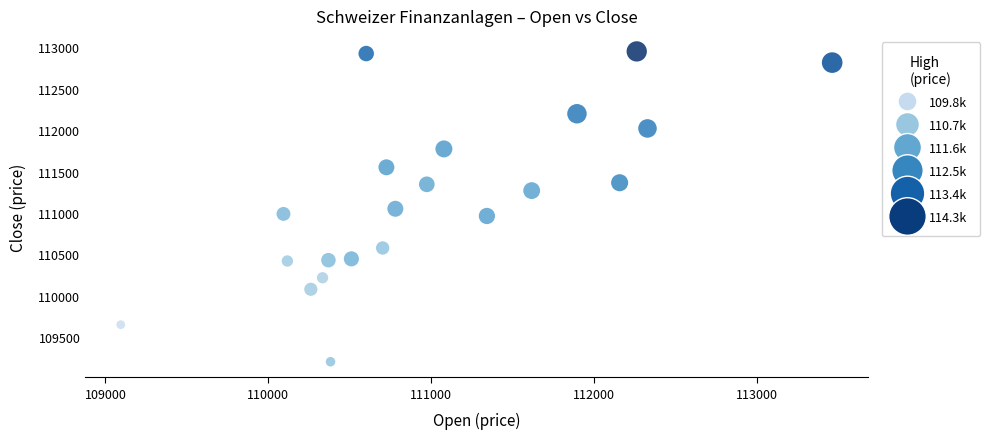

What is the range of X values (max minus min)?

4368